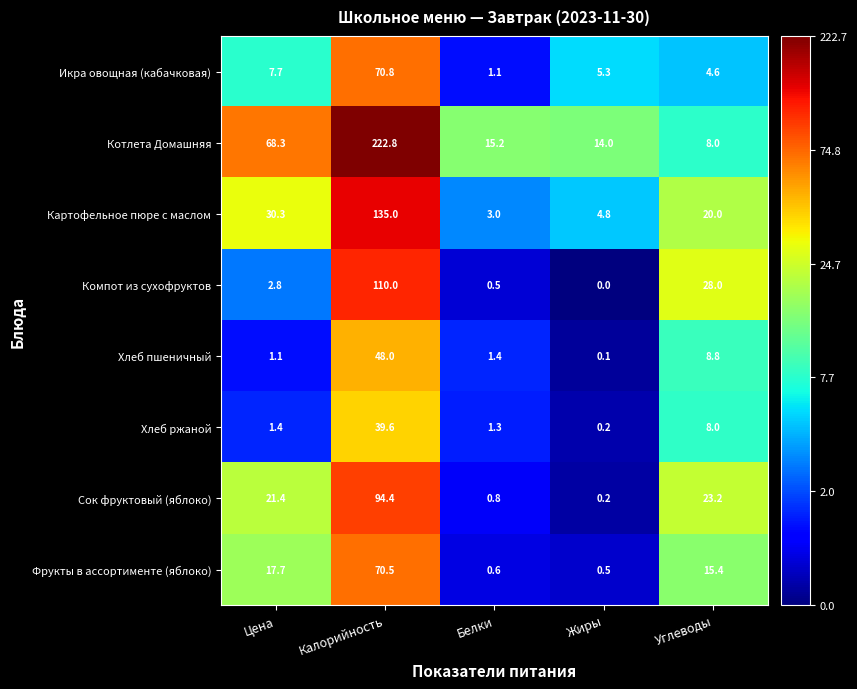

What is the total value across all series at Жиры?

25.1